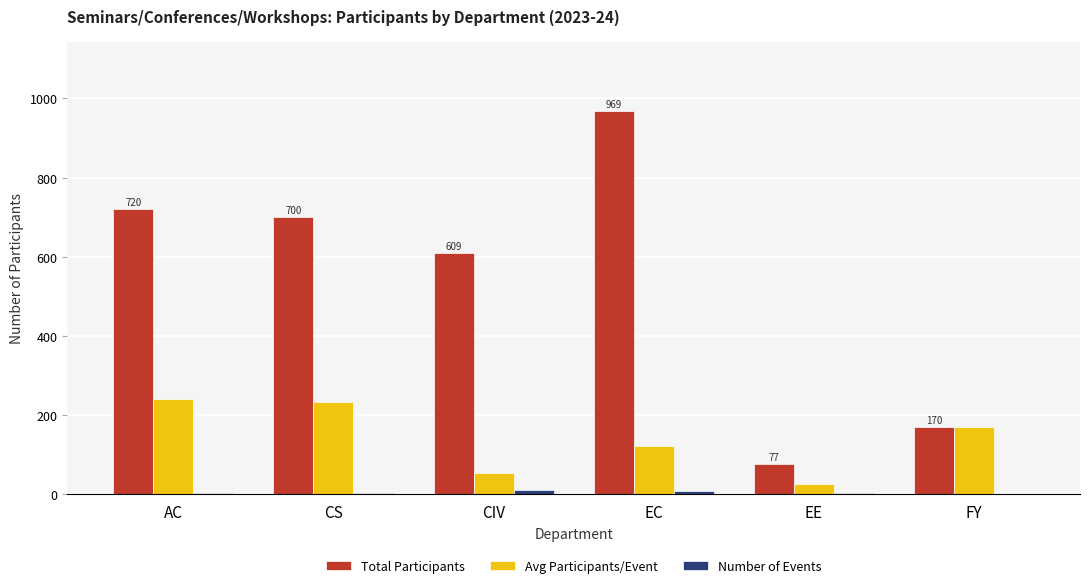

The value of Total Participants at EC is 969. True or false?

True